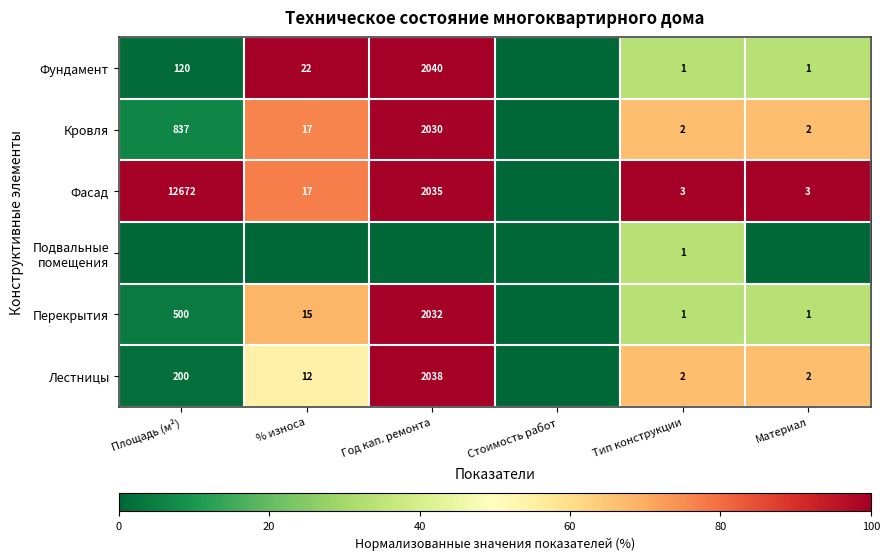

Is it true that Кровля equals 28 at % износа?

False